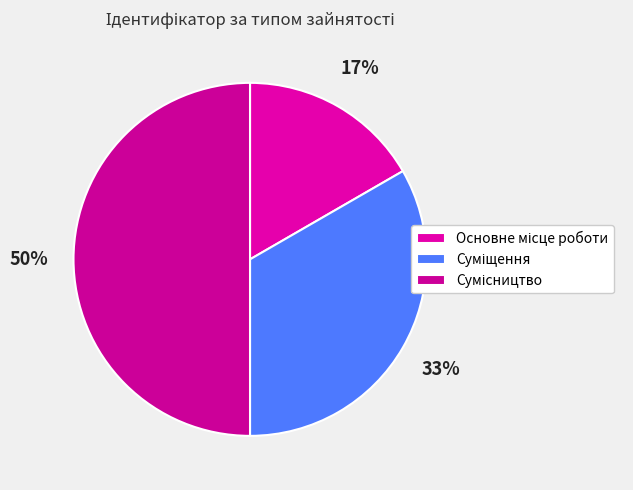

Count the number of slices in the pie.

3